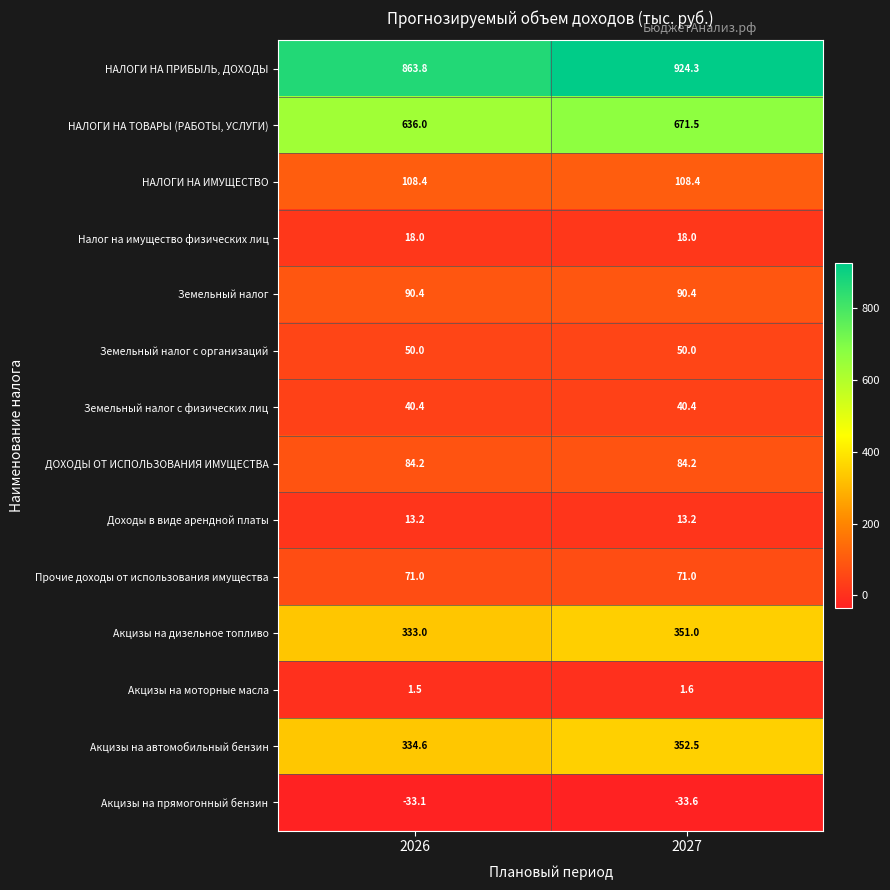

Which label corresponds to the smallest value in the chart?

2027